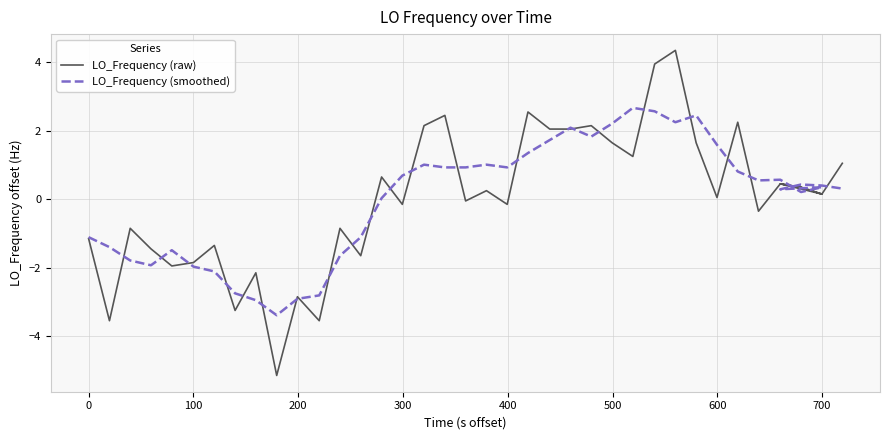

Rank the series by their average value, from highest to lowest.

LO_Frequency (smoothed), LO_Frequency (raw)